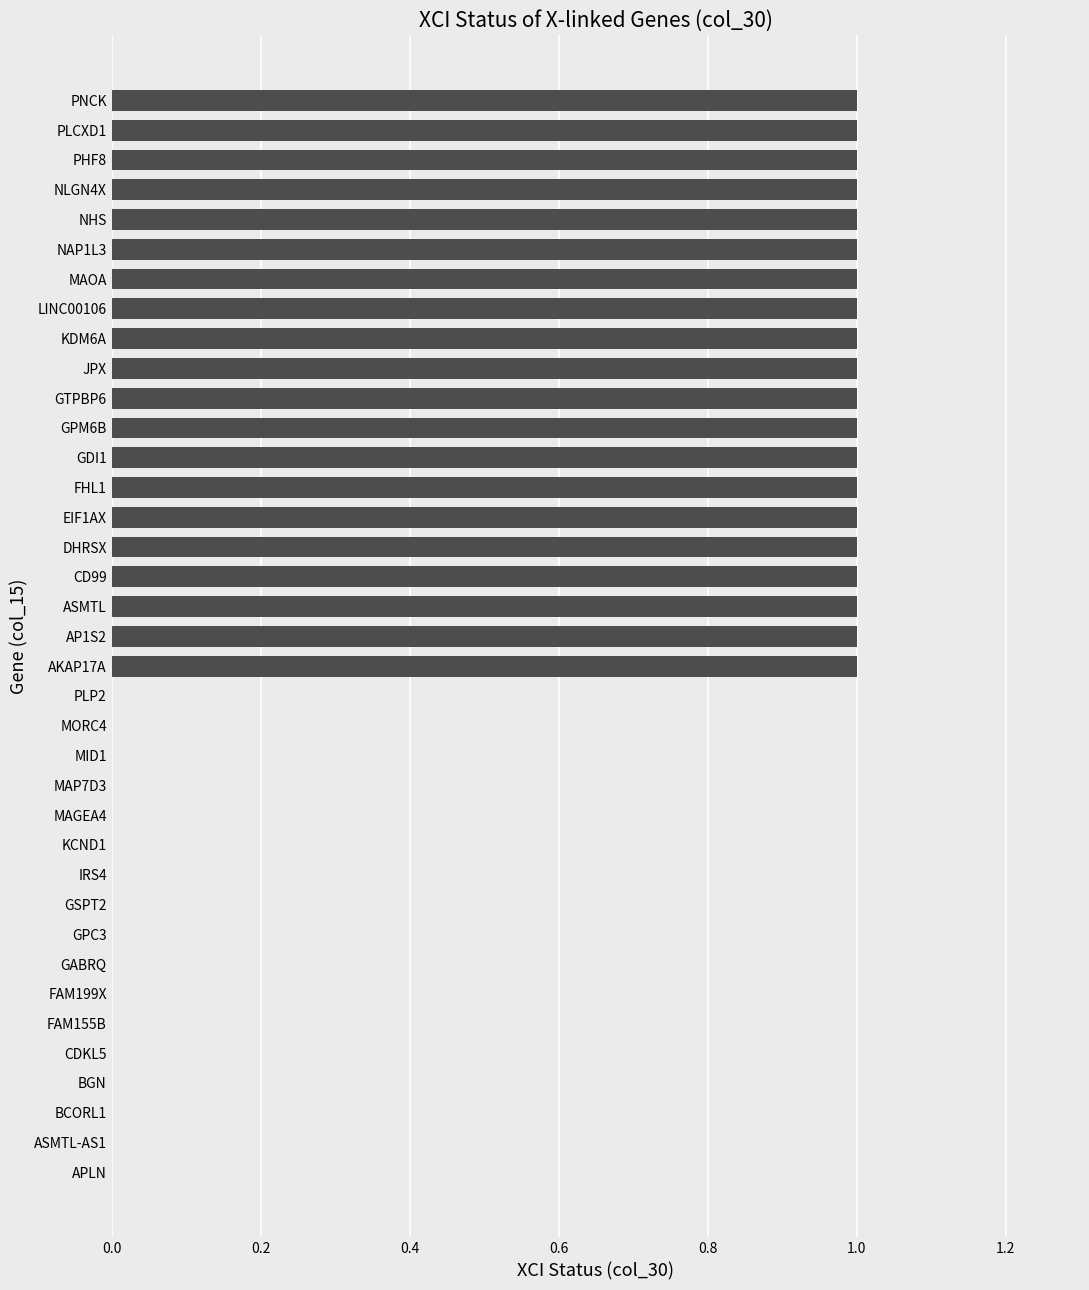

What is the change in value from IRS4 to MAOA?

+1